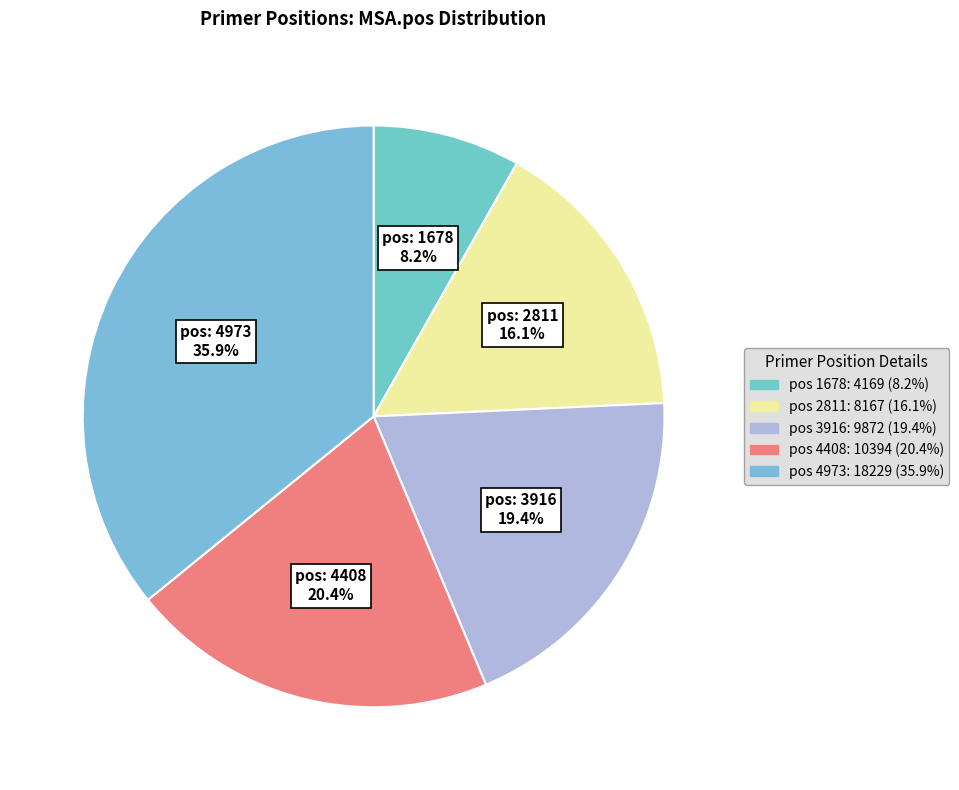

To the nearest percent, what is the difference between the largest and smallest slice percentages?

28%